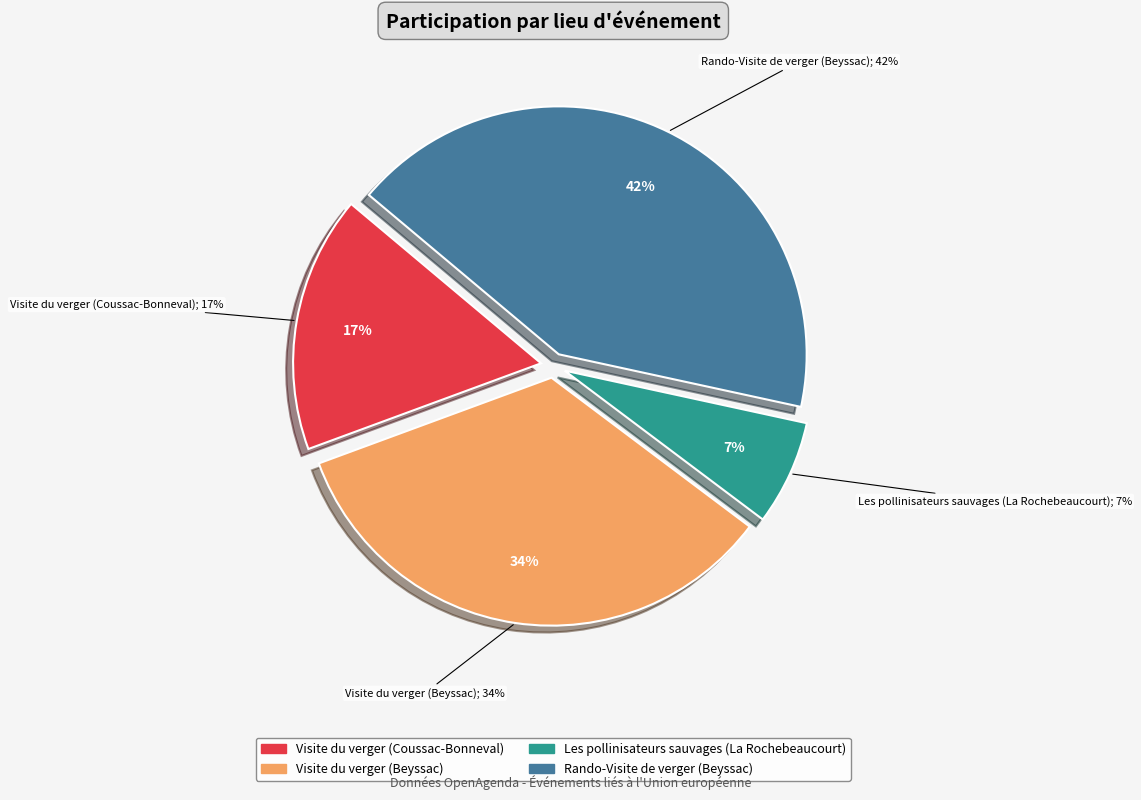

Rank the categories by value from lowest to highest.

Les pollinisateurs sauvages (La Rochebeaucourt), Visite du verger (Coussac-Bonneval), Visite du verger (Beyssac), Rando-Visite de verger (Beyssac)